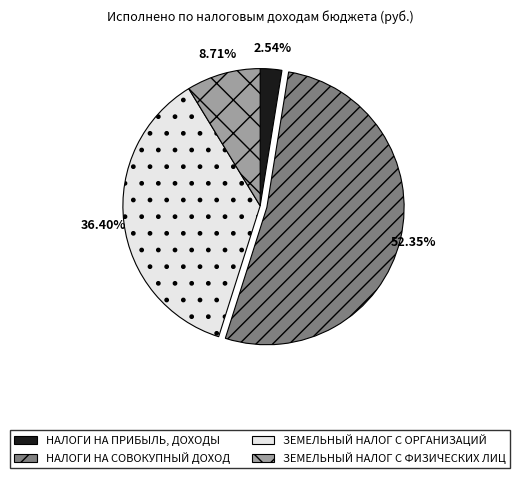

Is the sum of НАЛОГИ НА ПРИБЫЛЬ, ДОХОДЫ and НАЛОГИ НА СОВОКУПНЫЙ ДОХОД greater than half?

Yes